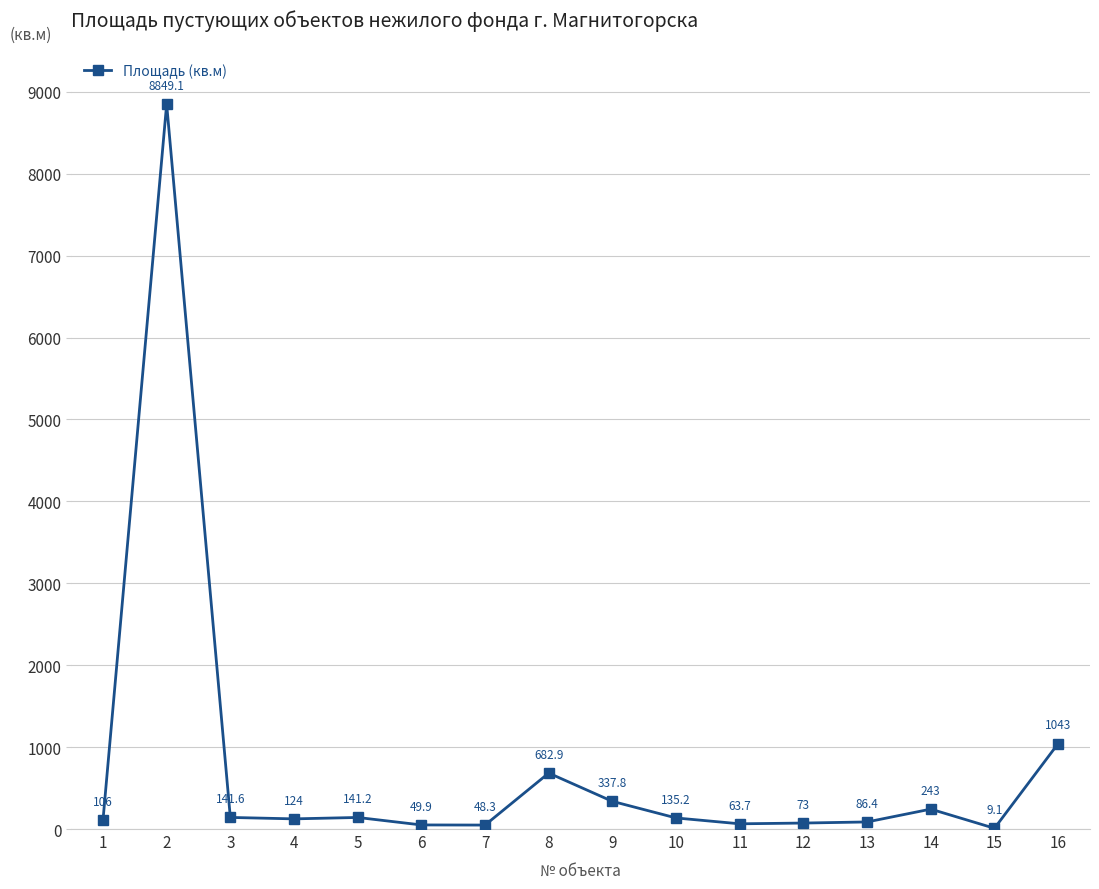

The chart shows a value of 141.6 at 3. True or false?

True